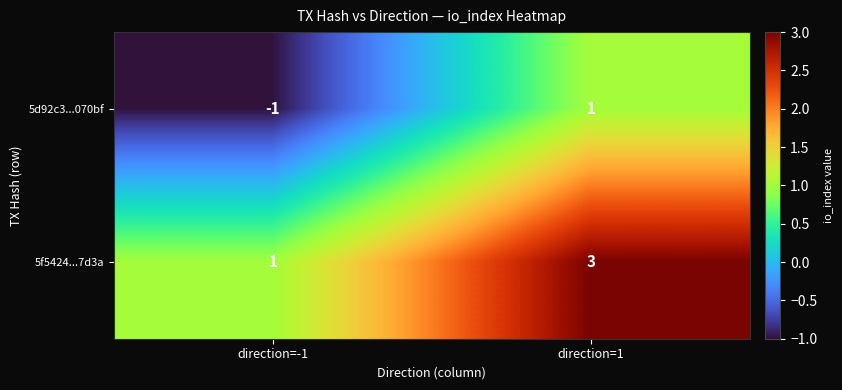

What is the total value across all series at direction=1?

4